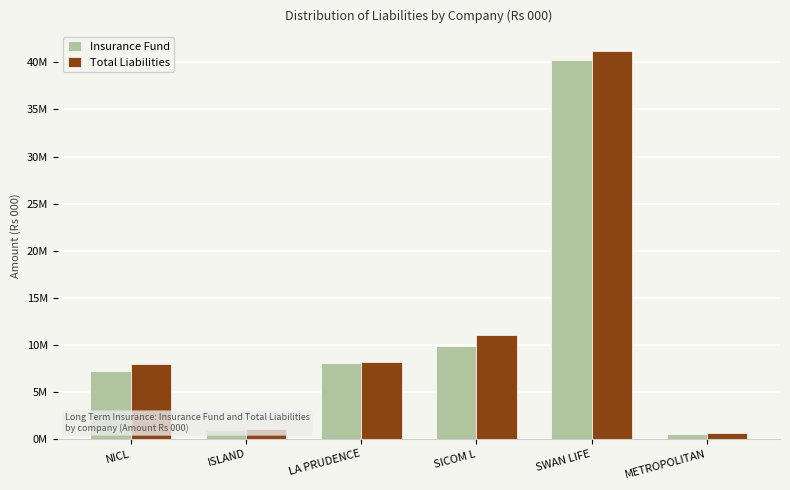

What is the label of the 4th bar from the right?

LA PRUDENCE